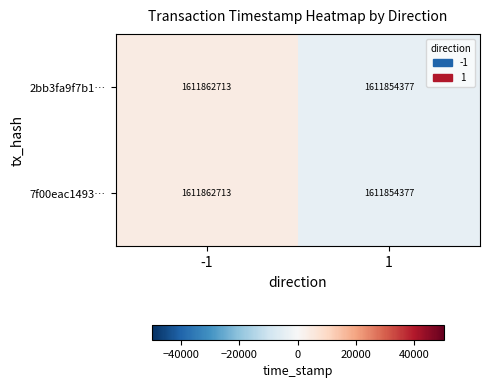

Is it true that 7f00eac1493… equals 2330928160 at -1?

False